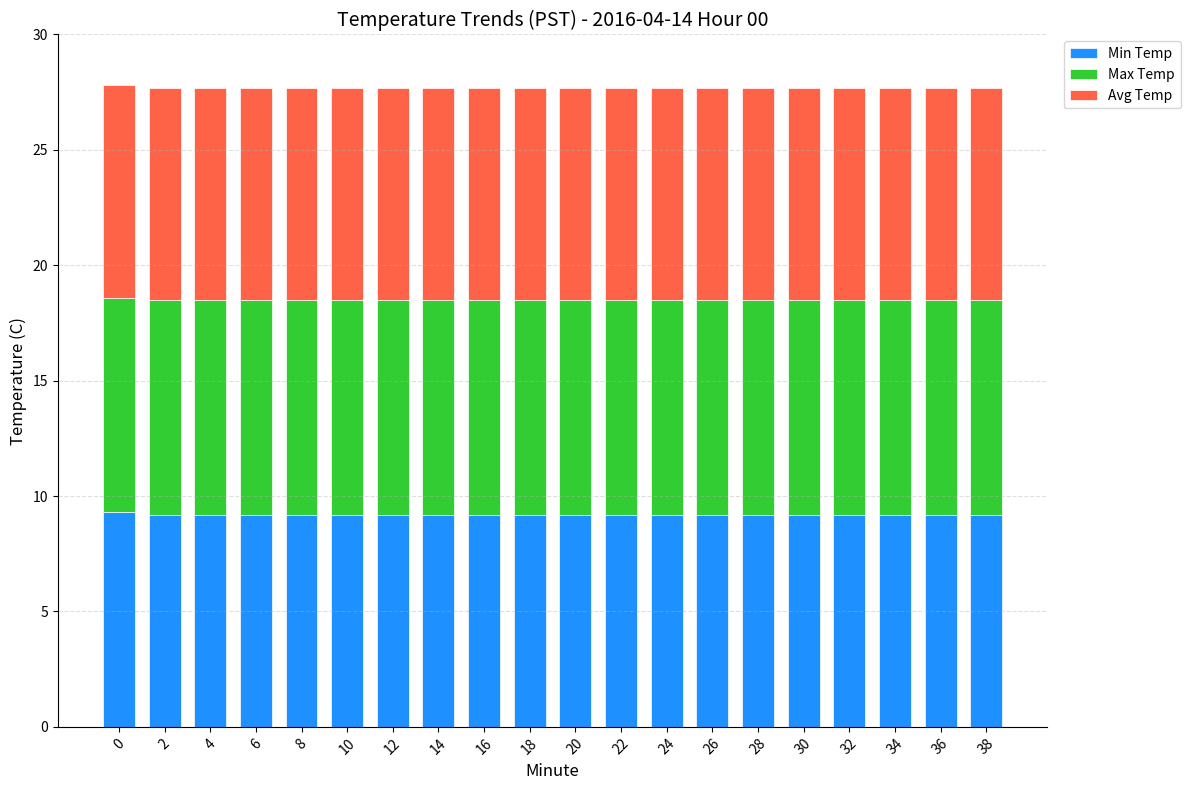

What is the average value of the Min Temp series?

9.2